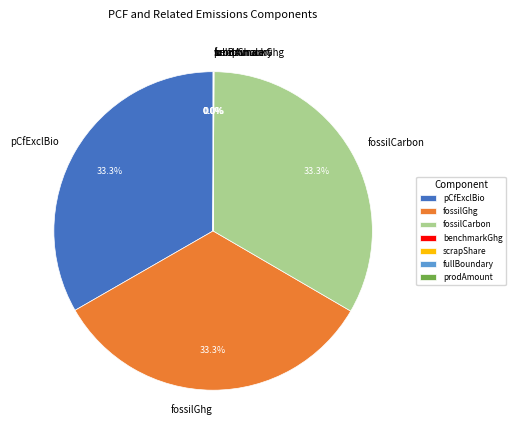

What is the ratio of the value at pCfExclBio to the value at fossilCarbon?

1.0